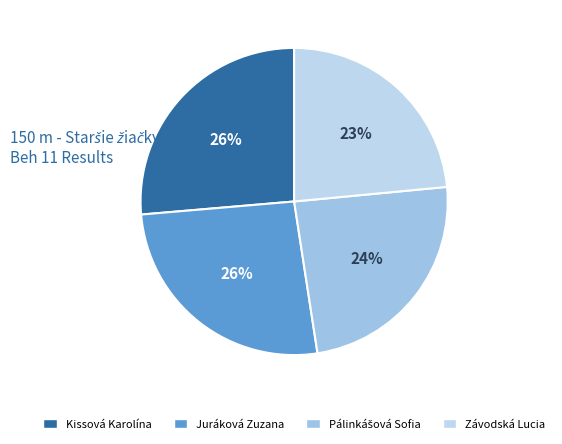

The Pálinkášová Sofia slice represents 37% of the pie. True or false?

False